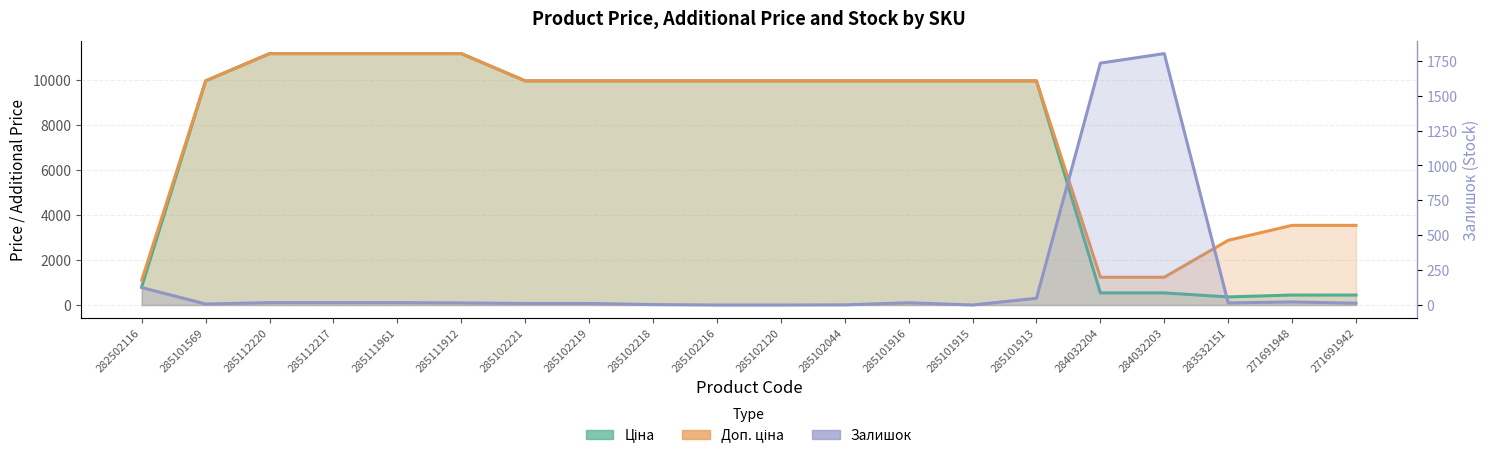

Read the Ціна value at 282502116.

818.5